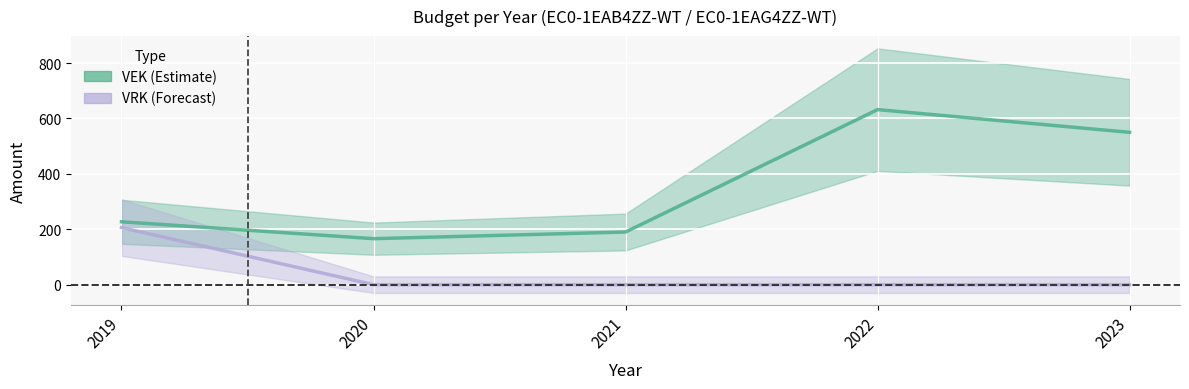

Reading left to right, what are all the values shown in this chart?

VEK: 2019=227	2020=166	2021=190	2022=632	2023=550
VRK: 2019=206	2020=0	2021=0	2022=0	2023=0